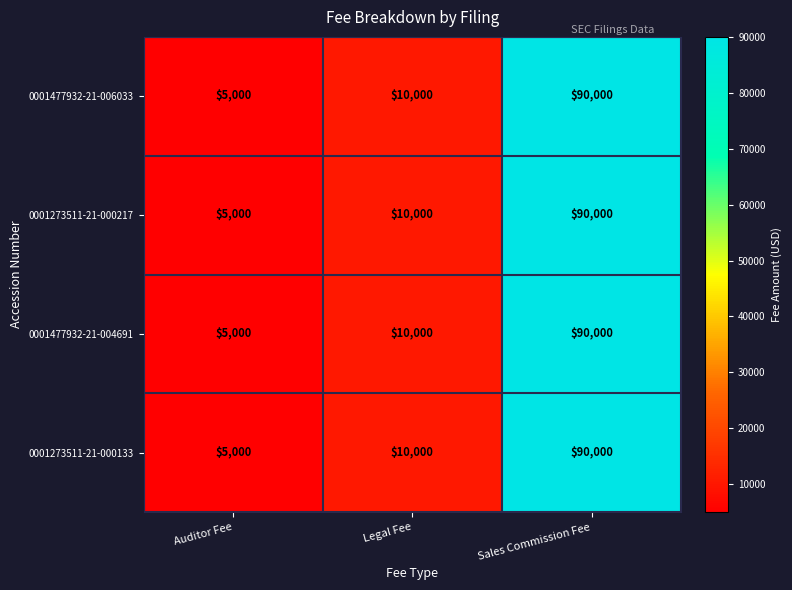

Reading right to left, extract all data points from this chart.

0001477932-21-006033: Sales Commission Fee=90000	Legal Fee=10000	Auditor Fee=5000
0001273511-21-000217: Sales Commission Fee=90000	Legal Fee=10000	Auditor Fee=5000
0001477932-21-004691: Sales Commission Fee=90000	Legal Fee=10000	Auditor Fee=5000
0001273511-21-000133: Sales Commission Fee=90000	Legal Fee=10000	Auditor Fee=5000